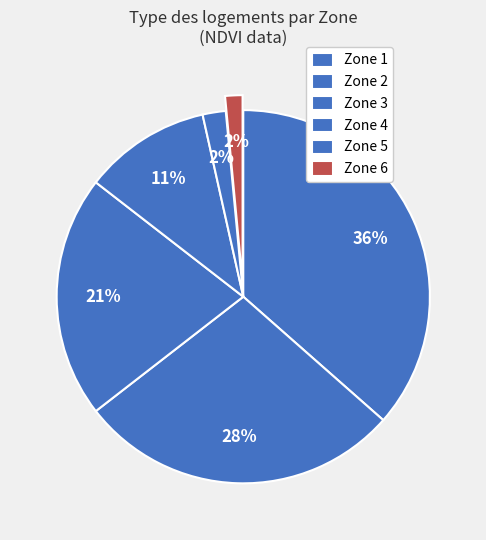

Does Zone 5 represent more than half of the total?

No